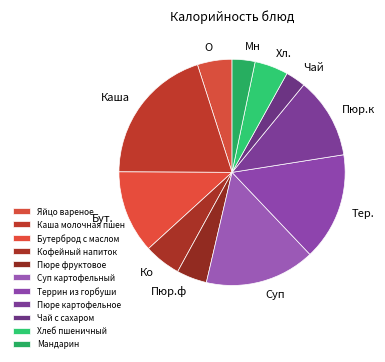

Approximately how many times larger is the value at Тер. compared to Ко?

2.9